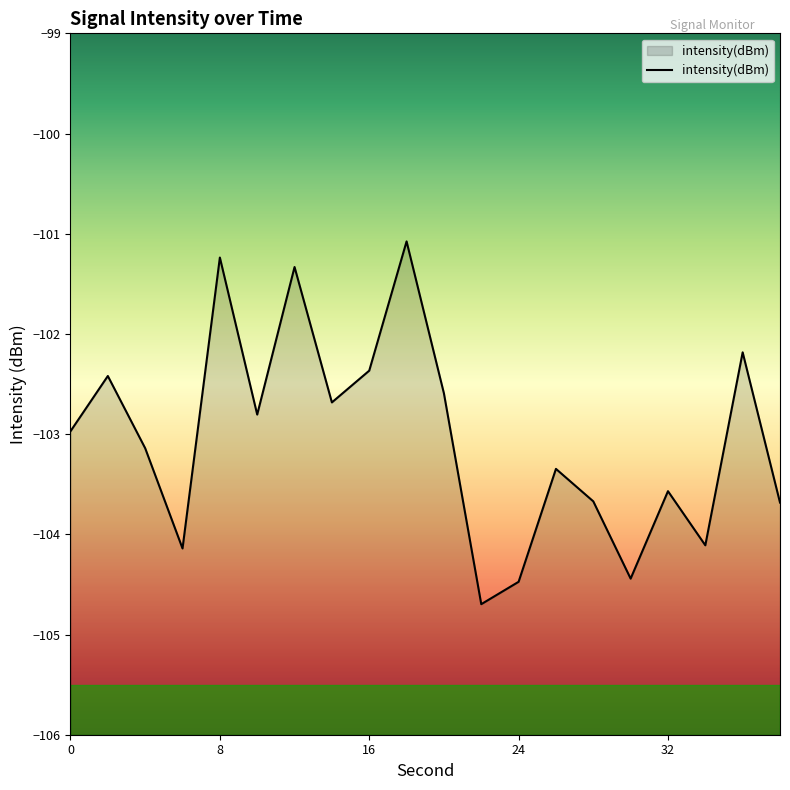

How many data points are less than -102?

17